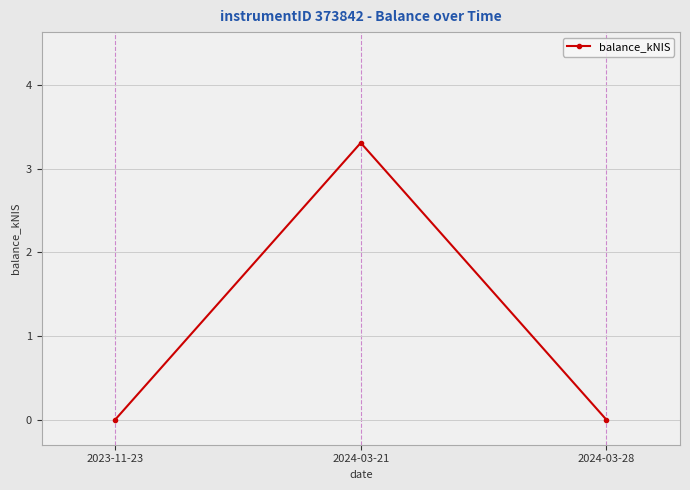

What is the change in value from 2024-03-21 to 2024-03-28?

-3.3